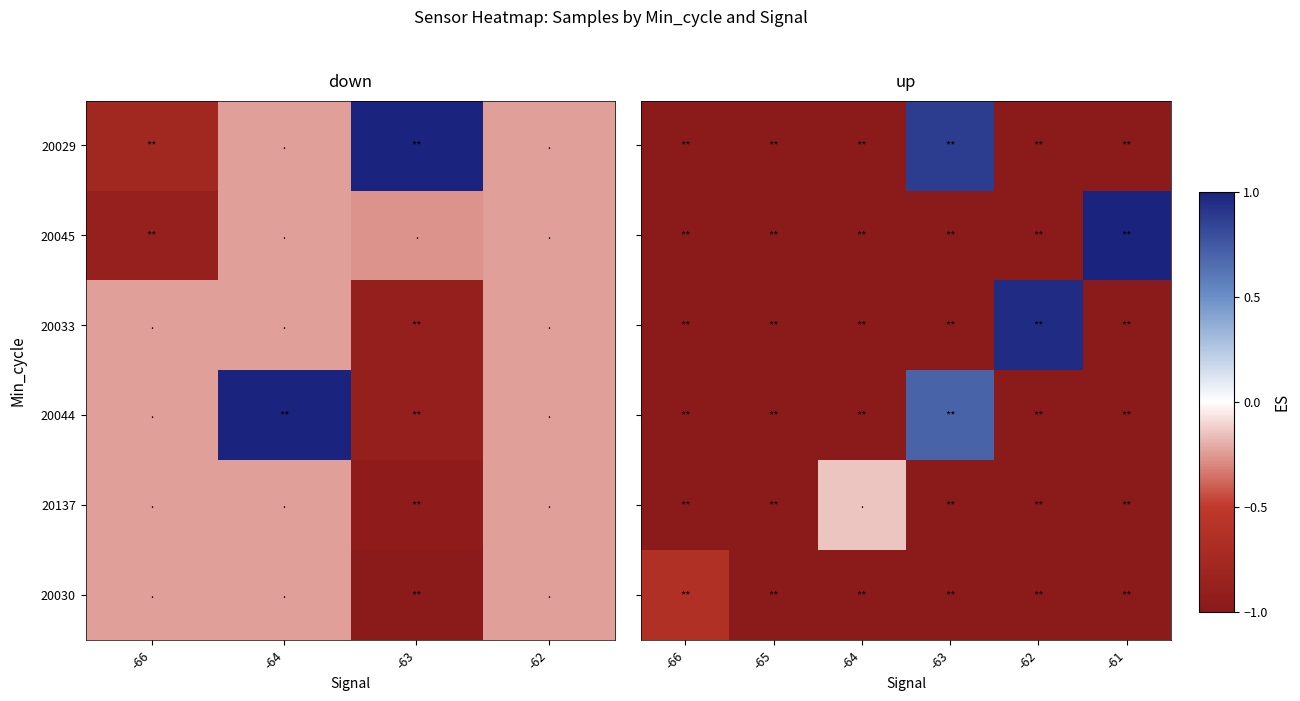

Is it true that 20044 equals -1.6 at -61?

False